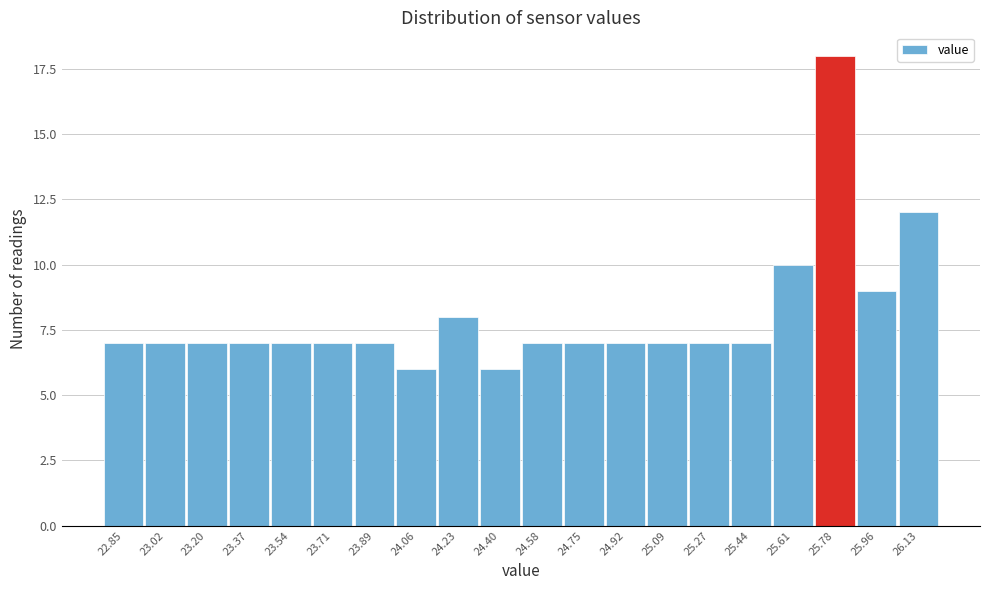

Reading right to left, what are all the values shown in this chart?

12	9	18	10	7	7	7	7	7	7	6	8	6	7	7	7	7	7	7	7